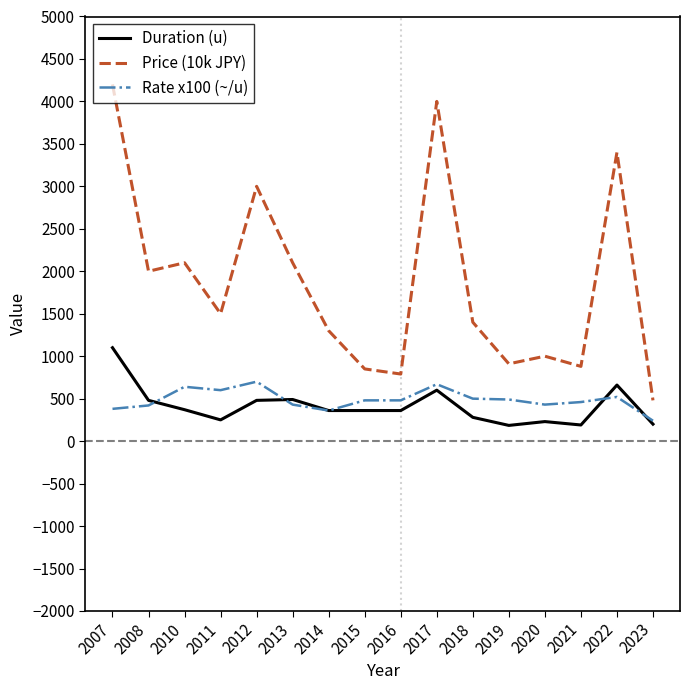

What is the sum of the Duration (u) values at 2012 and 2017?

1080.0